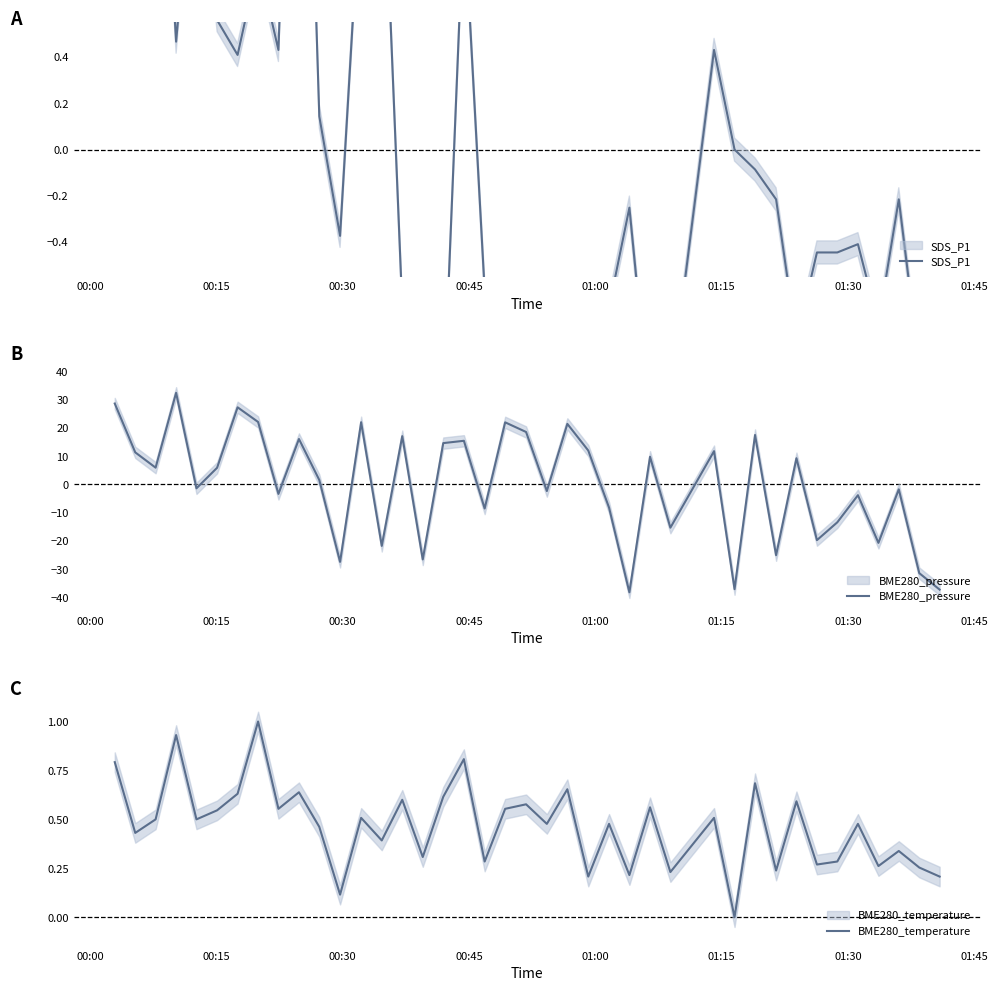

How many interior local valleys does the BME280_temperature series have?

15